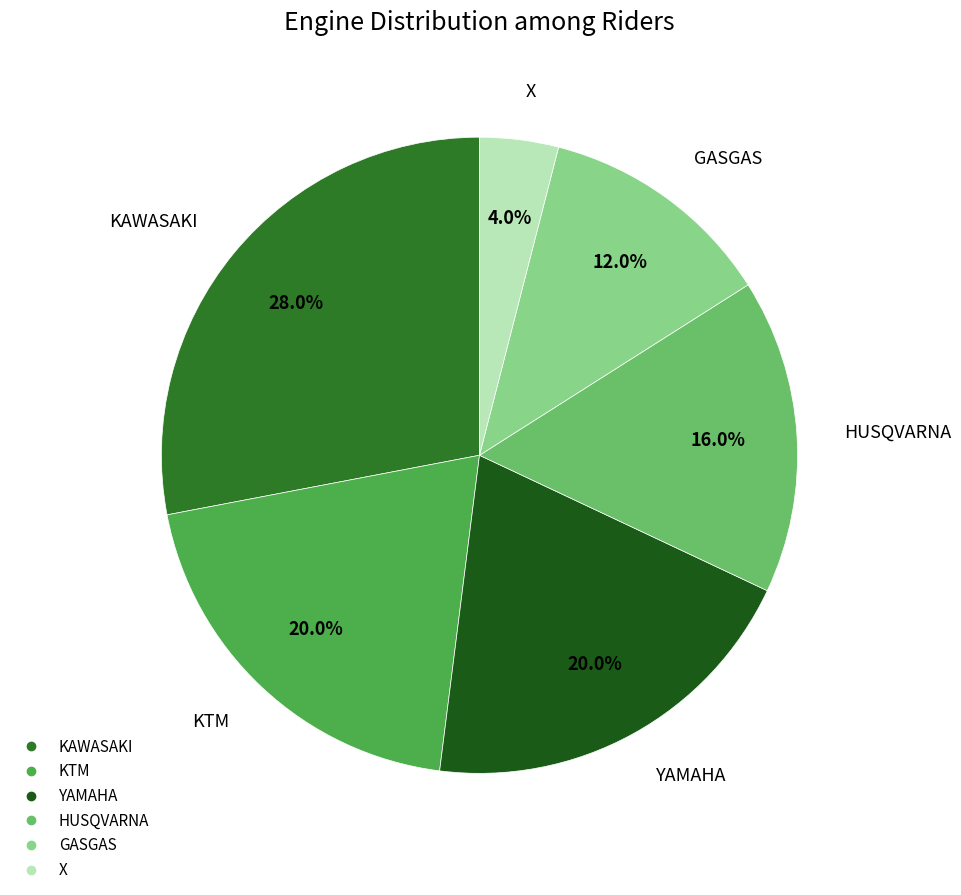

The GASGAS slice represents 12% of the pie. True or false?

True